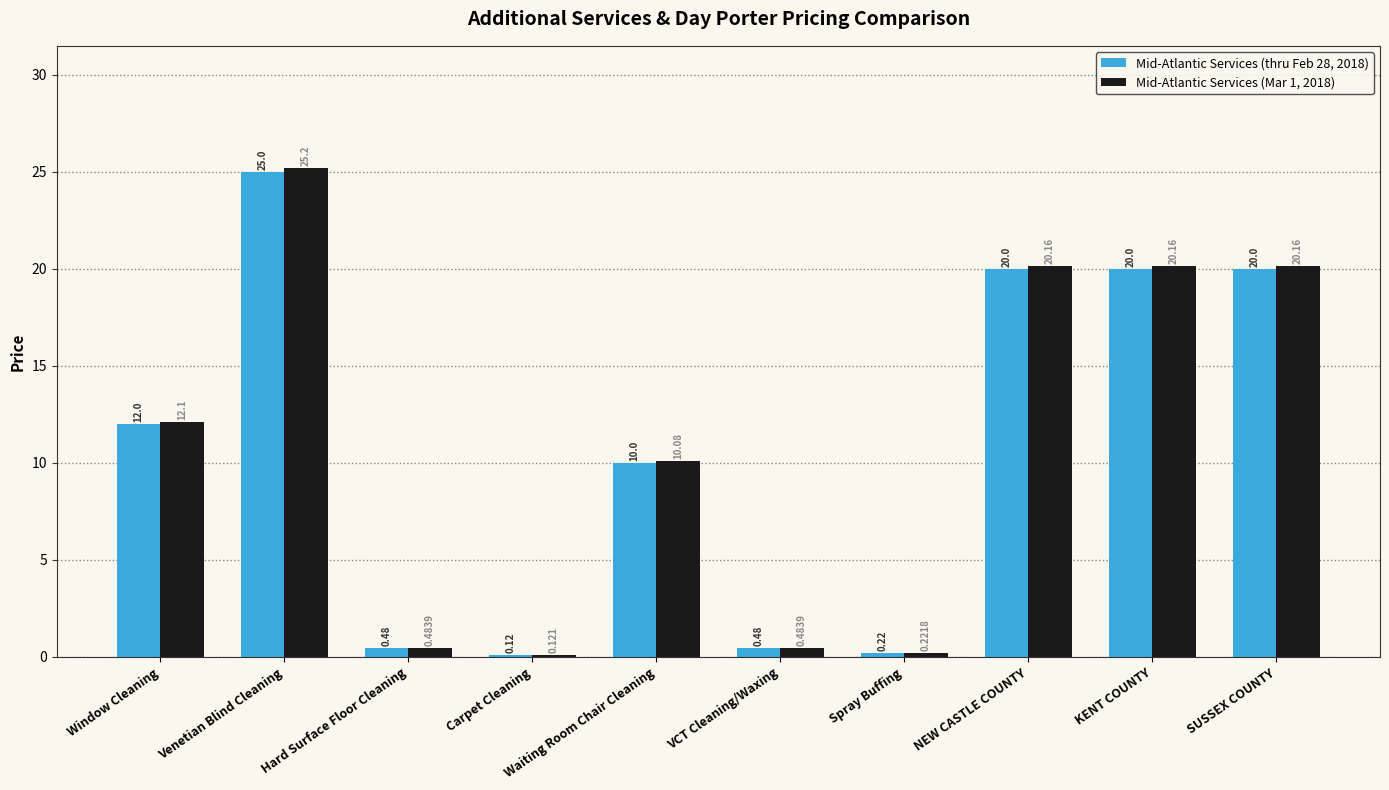

At which category is the sum across all series the highest?

Venetian Blind Cleaning